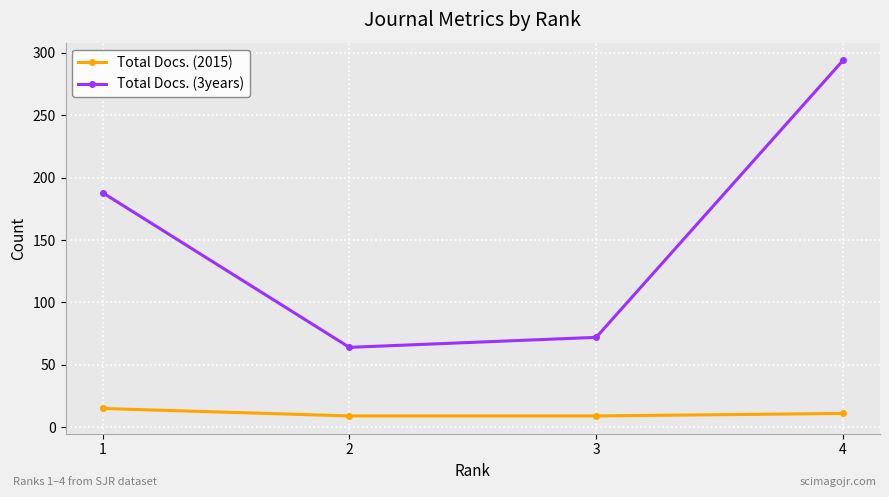

Is the value of Total Docs. (2015) at 4 greater than the value of Total Docs. (3years) at 4?

No